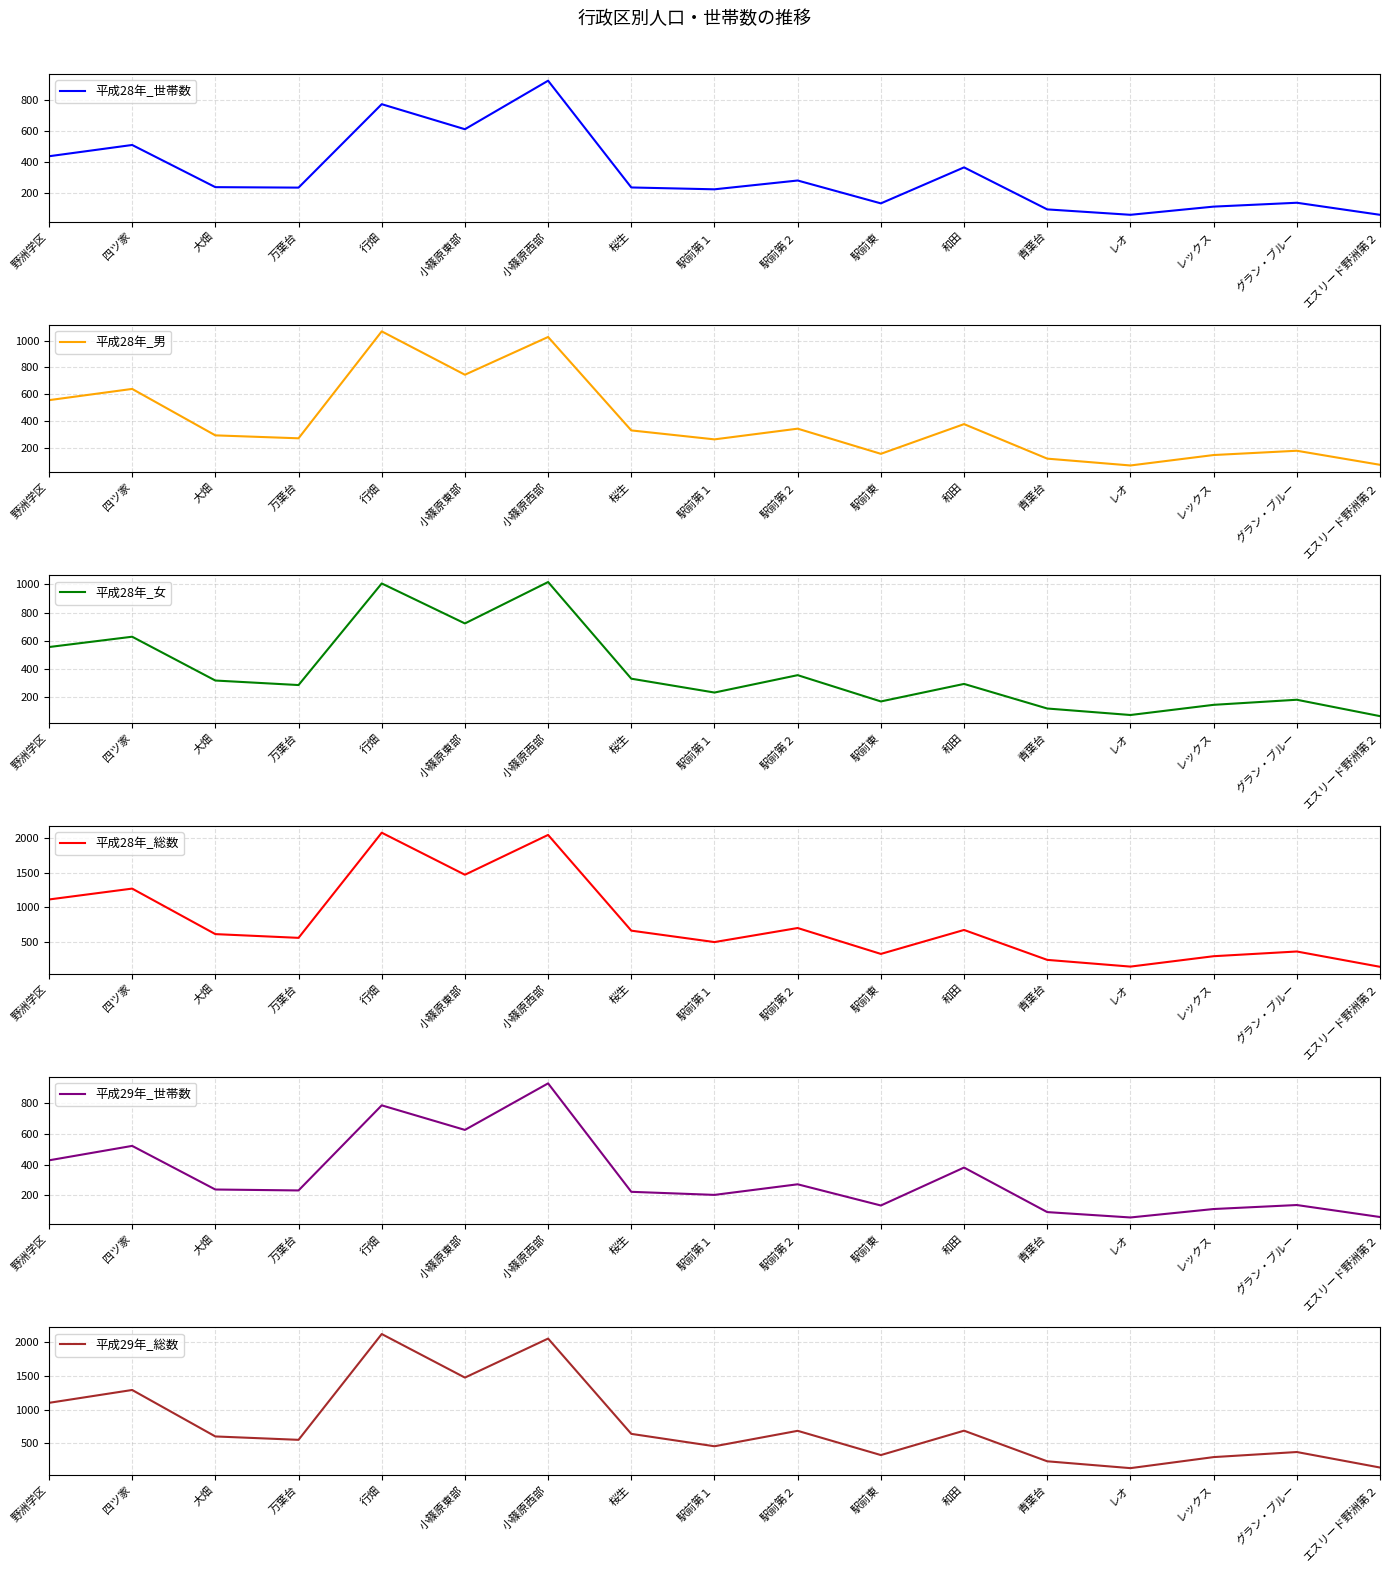

What position from the right is 和田?

6